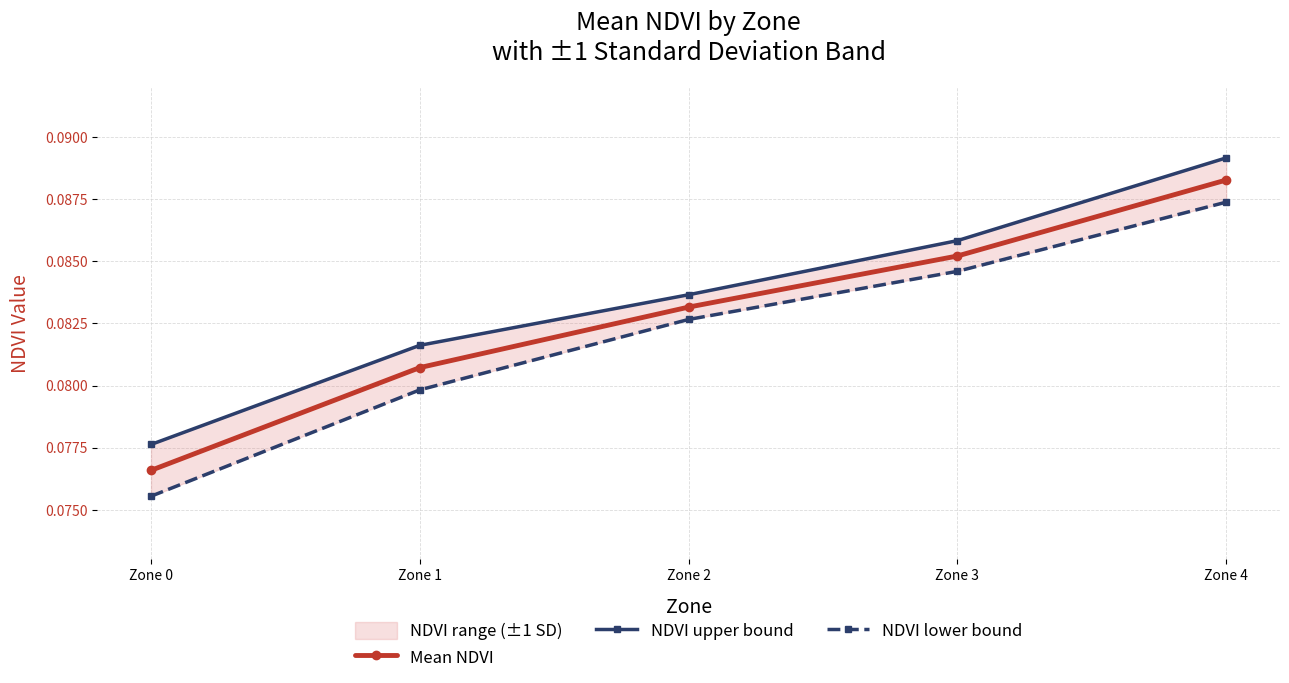

Is the value of NDVI lower bound at Zone 2 greater than the value of NDVI upper bound at Zone 3?

No